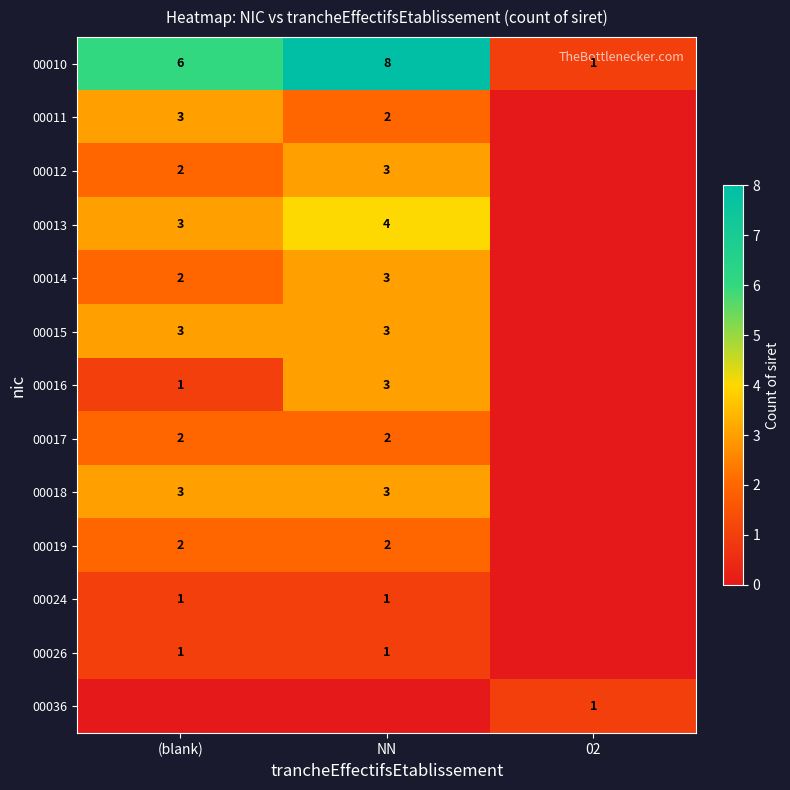

Read the 00010 value at NN.

8